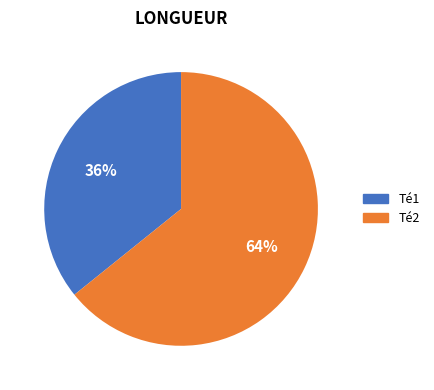

Is it true that Té2 is 64% of the pie?

True